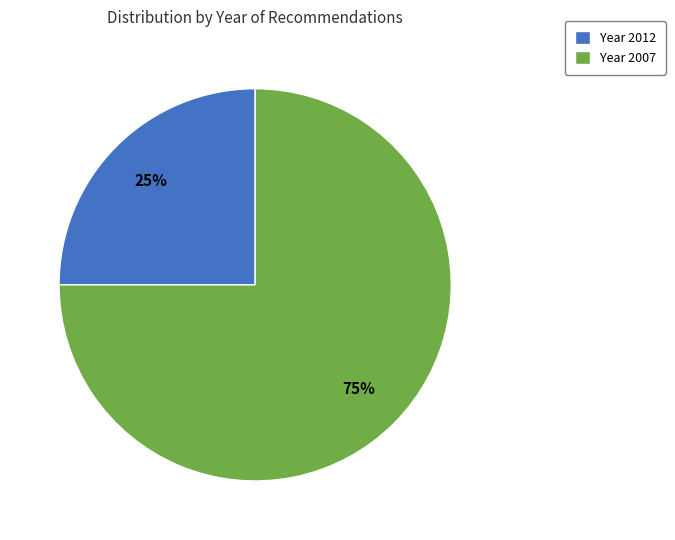

Which slice is the smallest?

Year 2012